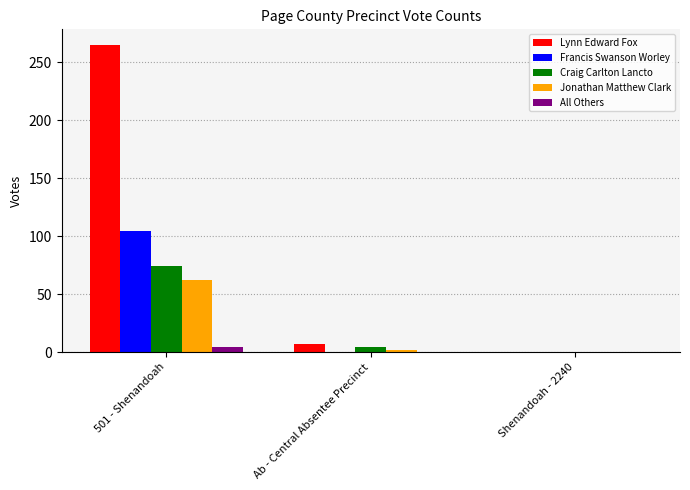

At which category is the sum across all series the highest?

501 - Shenandoah